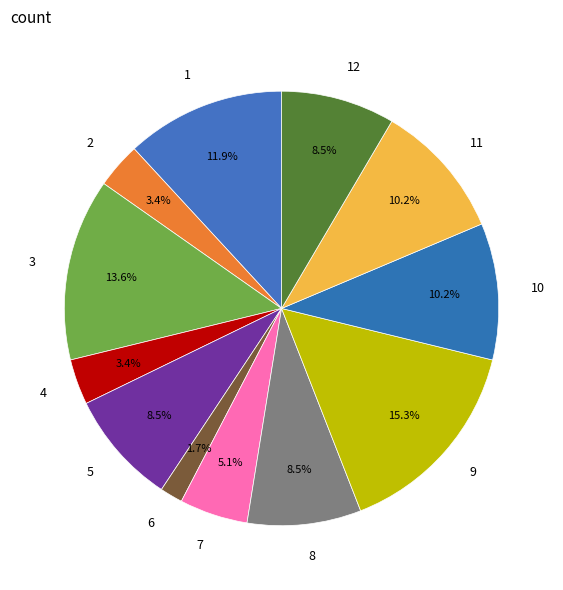

To the nearest percent, what is the average slice percentage?

8%